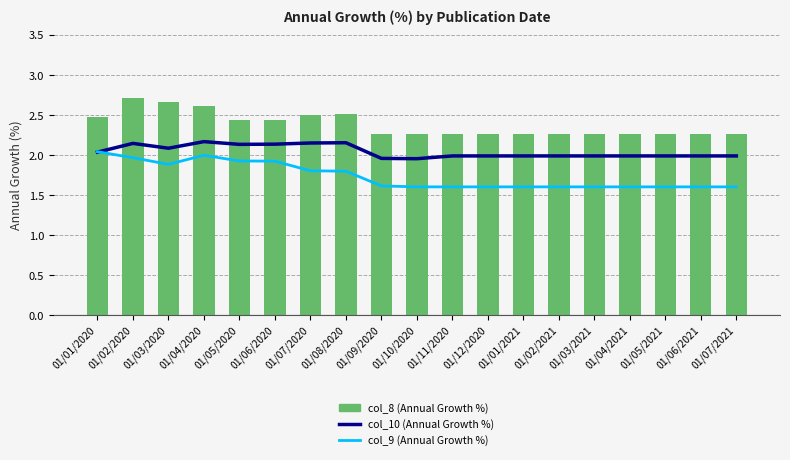

What is the maximum value for col_10 (Annual Growth %)?

2.2